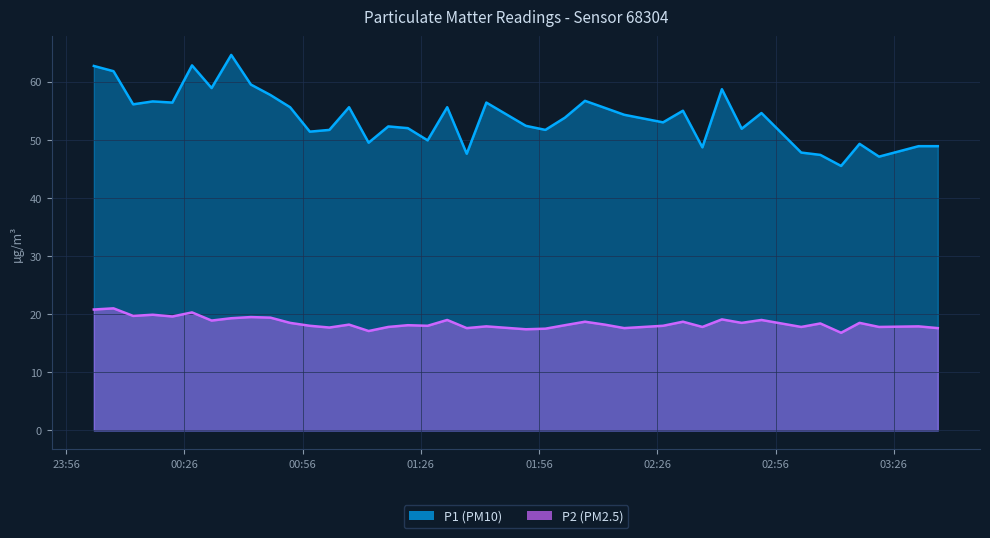

What is the maximum value for P2?

21.0